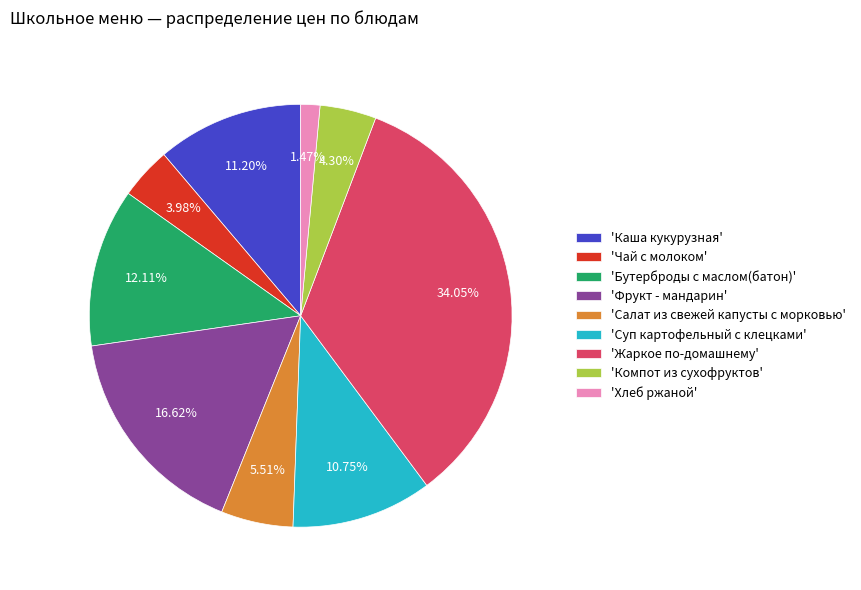

What is the smallest slice in the pie chart?

'Хлеб ржаной'